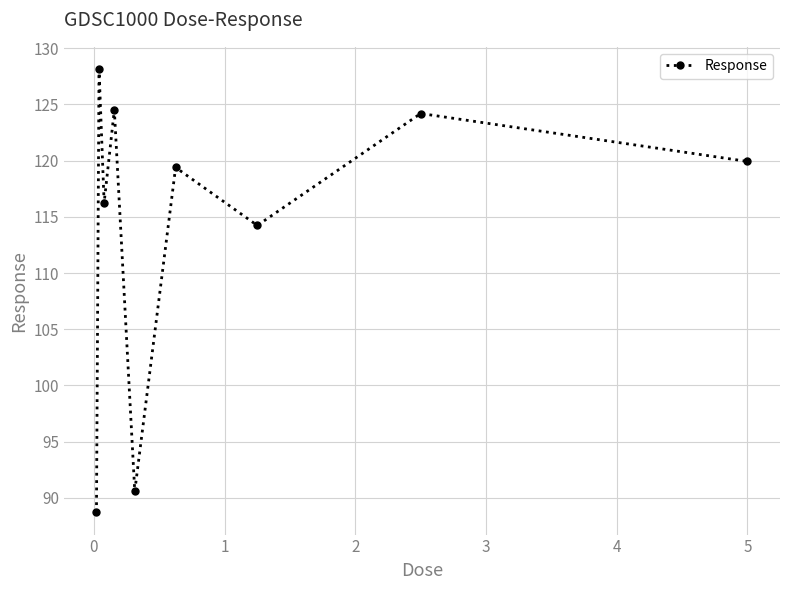

What is the smallest value displayed?

88.7